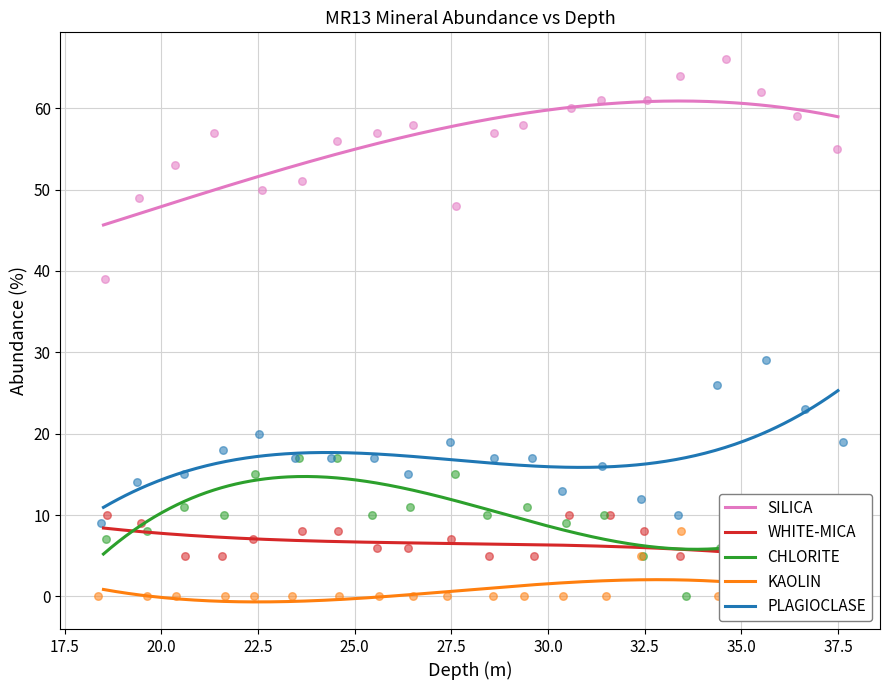

What are all the series names shown in the legend?

SILICA, WHITE-MICA, CHLORITE, KAOLIN, PLAGIOCLASE